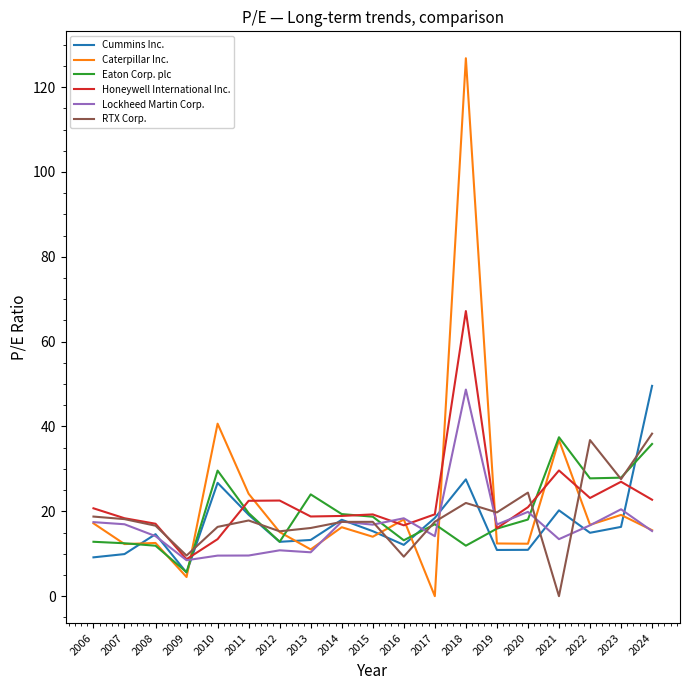

True or false: Eaton Corp. plc has a value of 37.5 at 2021.

True